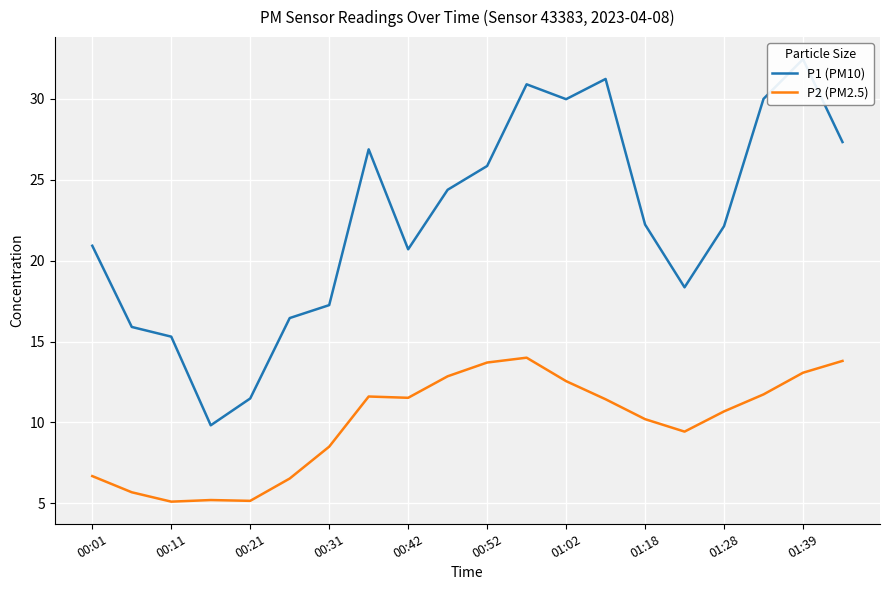

How many lines are shown in the chart?

2